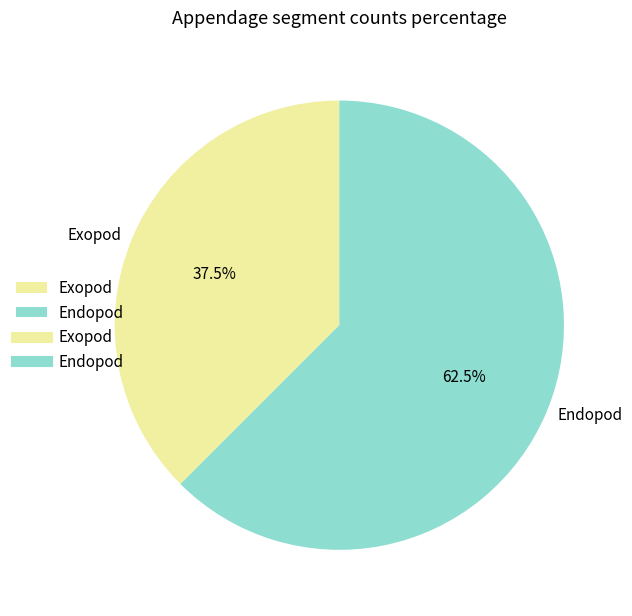

Which category has the smallest portion of the pie?

Exopod